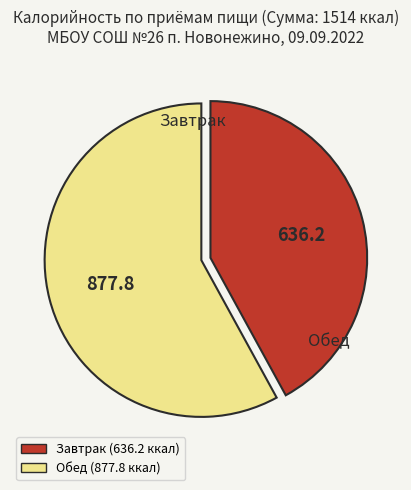

Do Завтрак and Обед together represent more than half of the pie?

Yes